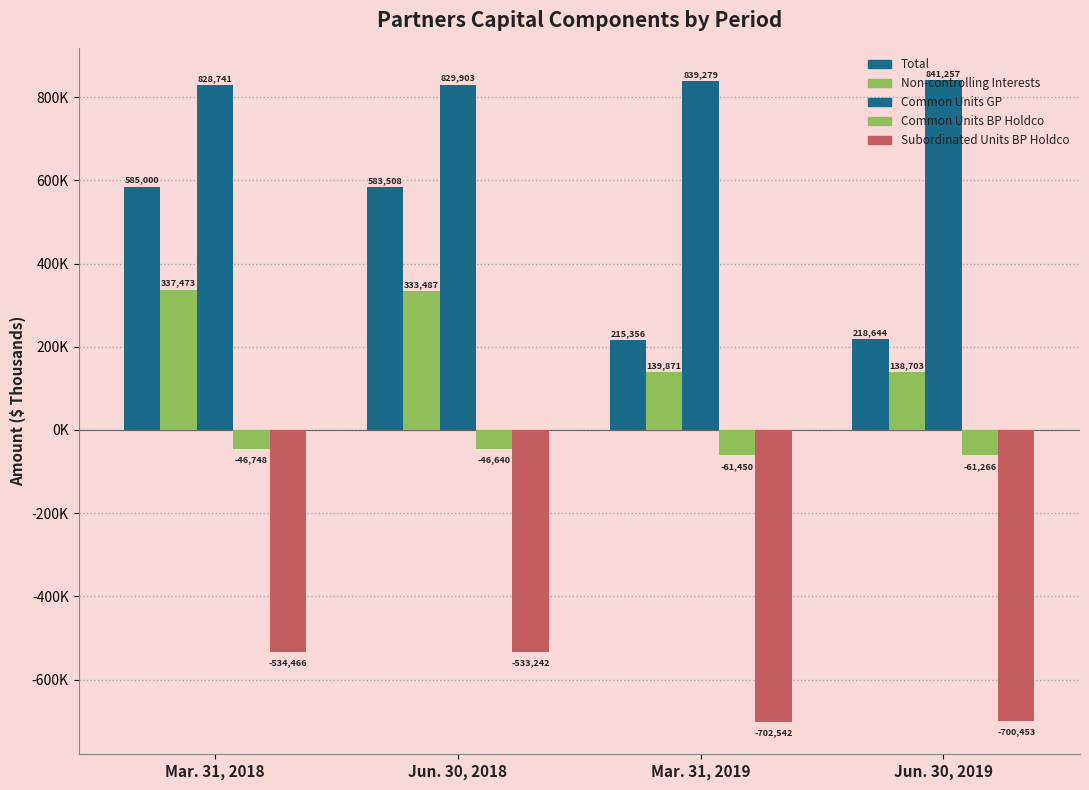

Does the chart contain any negative values?

Yes